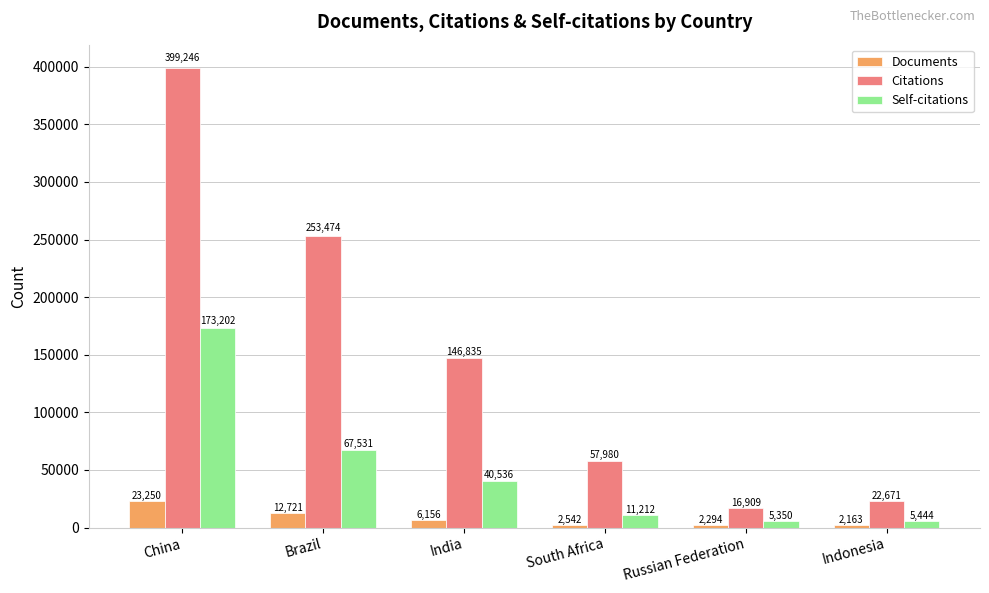

How many distinct data groups are displayed?

3